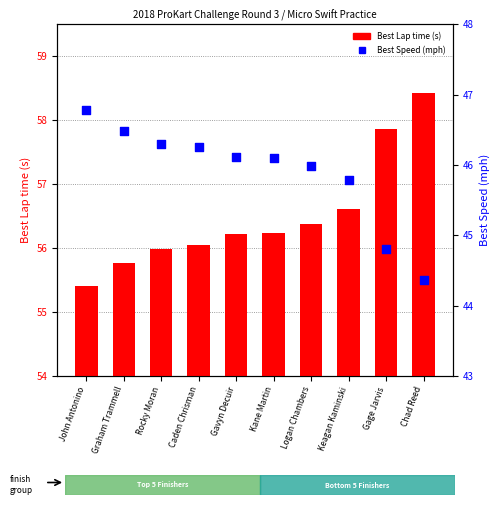

Is the value of Best Speed at Kane Martin greater than the value of Best Lap time at Graham Trammell?

No